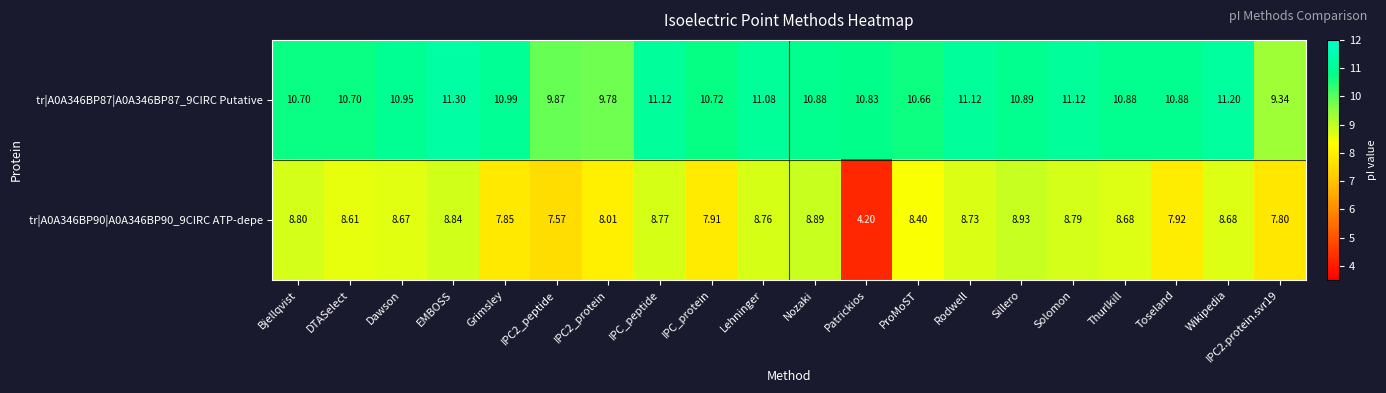

At how many categories does at least one series exceed 11?

6